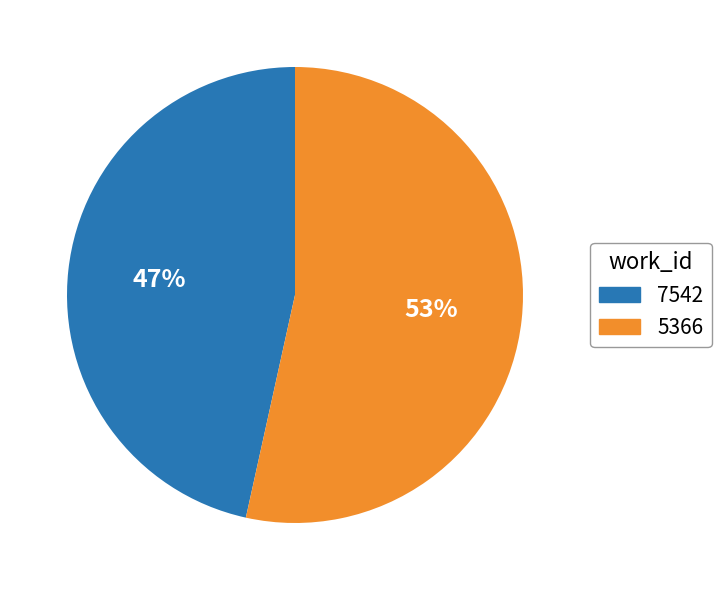

Which category has the biggest portion of the pie?

5366